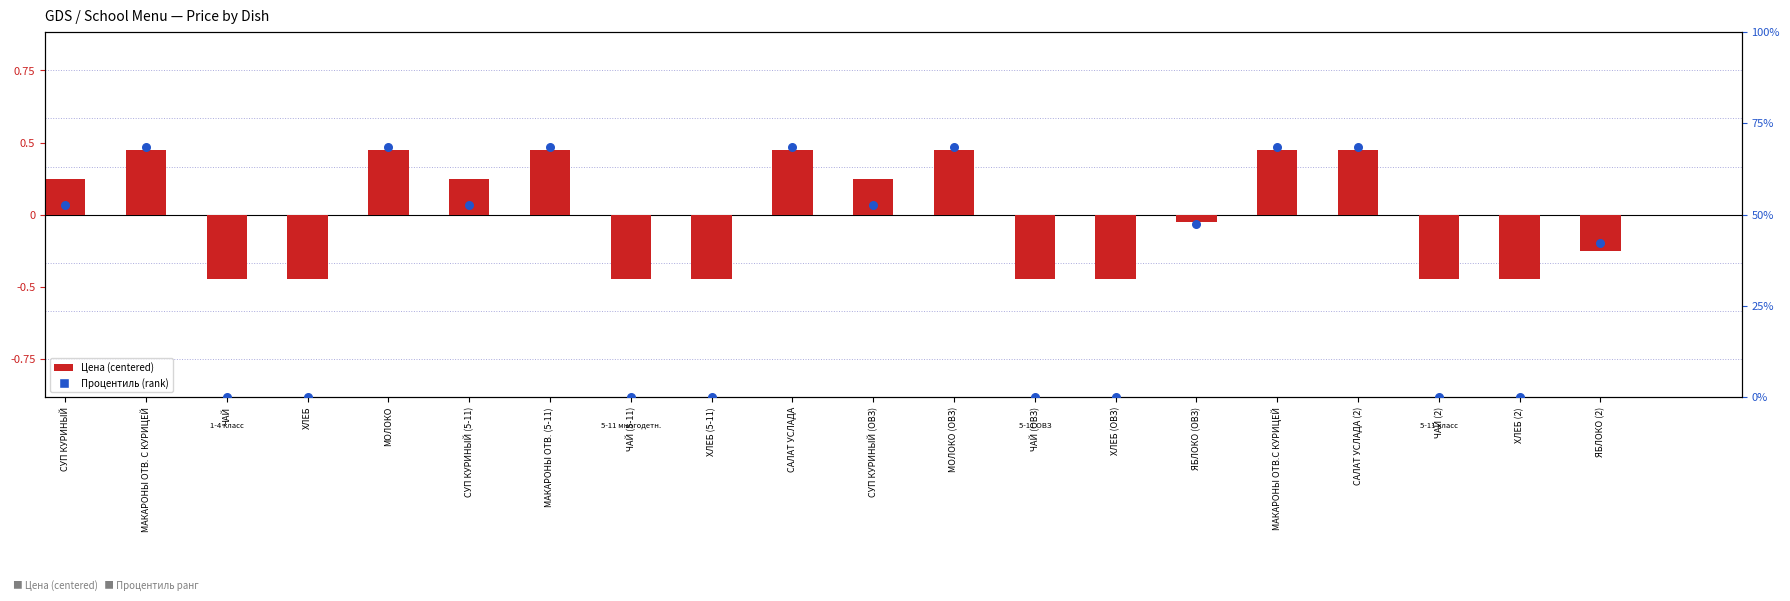

What is the change in value from САЛАТ УСЛАДА (2) to ЧАЙ (2)?

-68.4